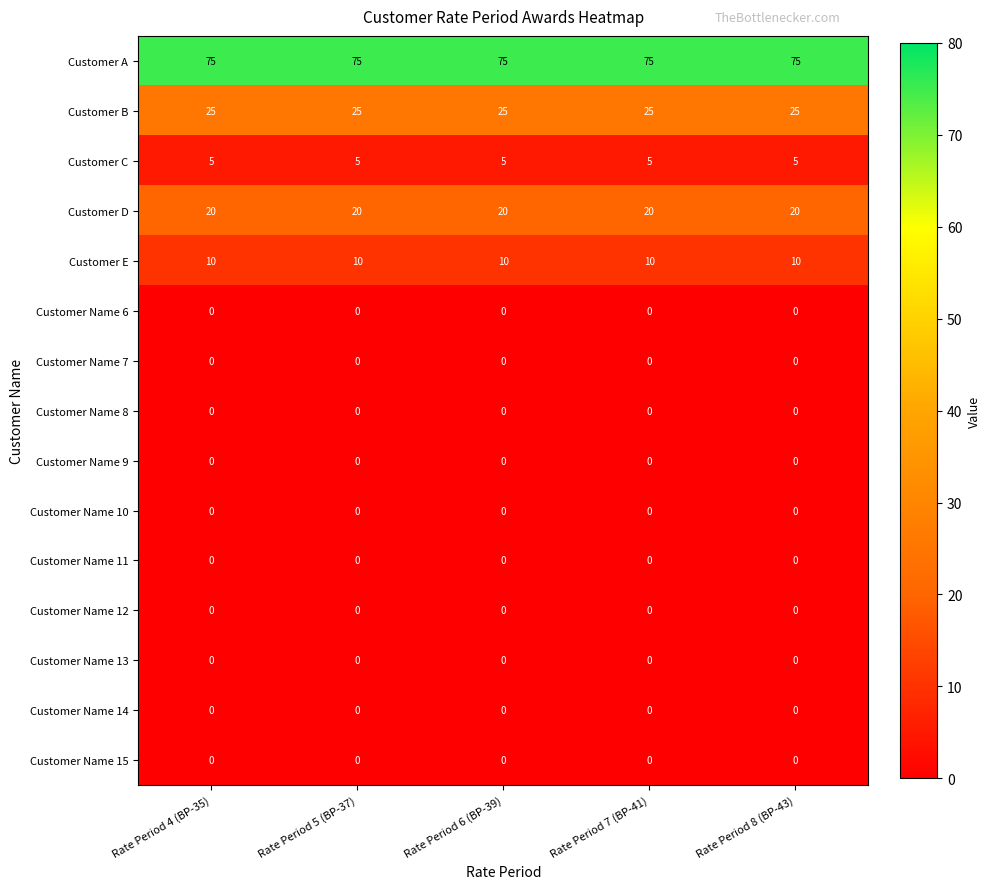

At how many categories does at least one series exceed 44?

5